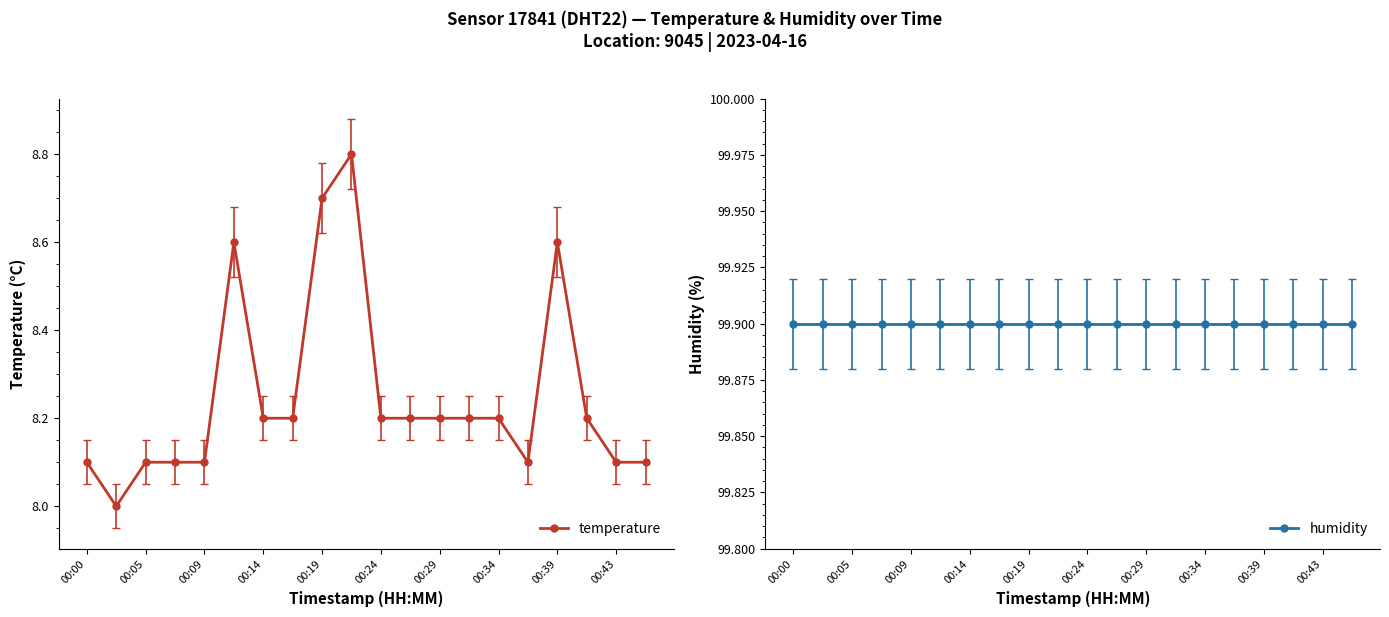

Reading right to left, list all the values displayed in this chart.

temperature: 8.1	8.1	8.2	8.6	8.1	8.2	8.2	8.2	8.2	8.2	8.8	8.7	8.2	8.2	8.6	8.1	8.1	8.1	8.0	8.1
humidity: 99.9	99.9	99.9	99.9	99.9	99.9	99.9	99.9	99.9	99.9	99.9	99.9	99.9	99.9	99.9	99.9	99.9	99.9	99.9	99.9